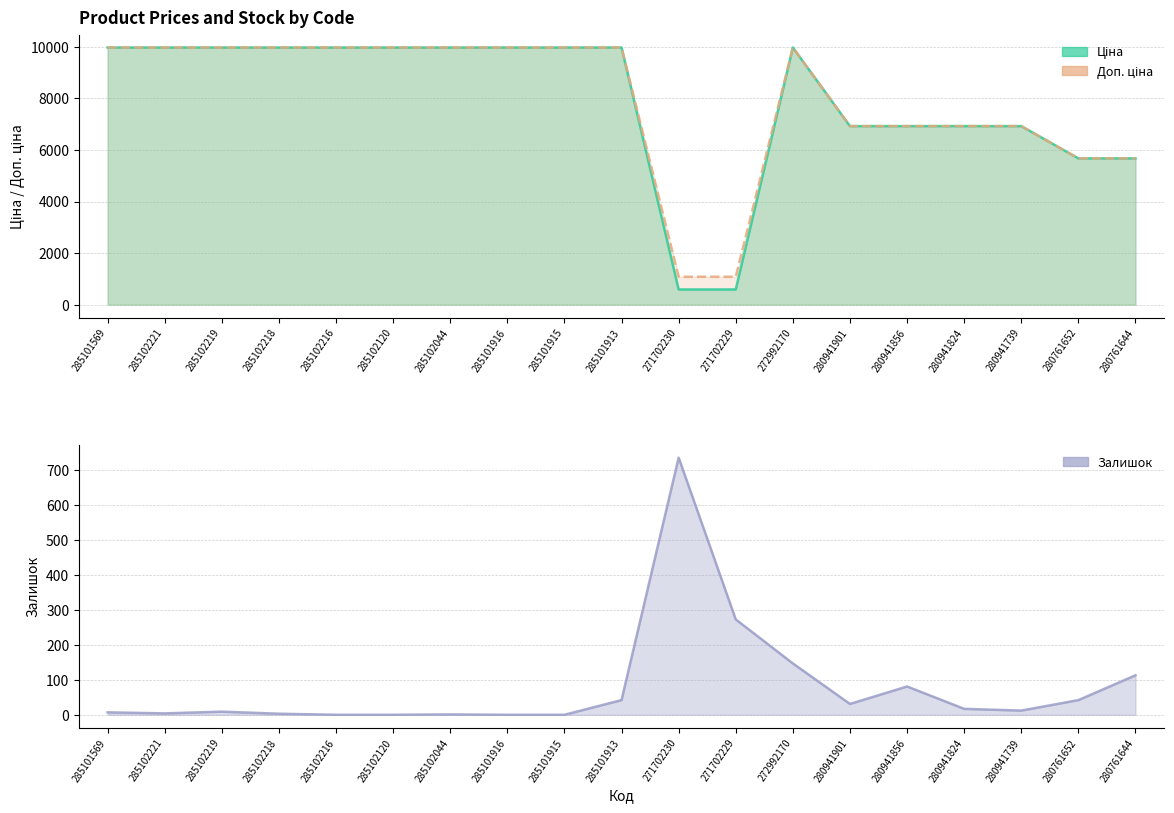

Is it true that Доп. ціна equals 13262.3 at 285102221?

False